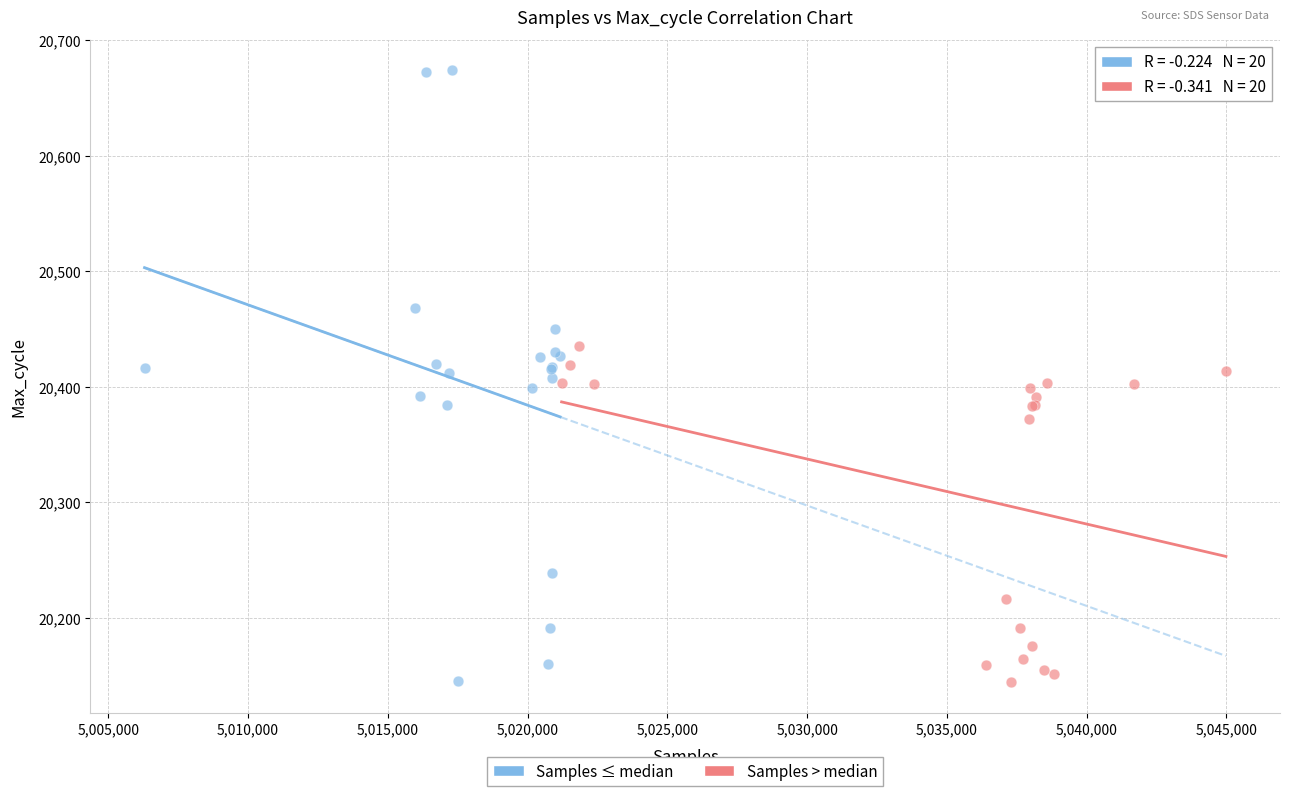

Which series reaches the maximum Y coordinate?

Samples ≤ median